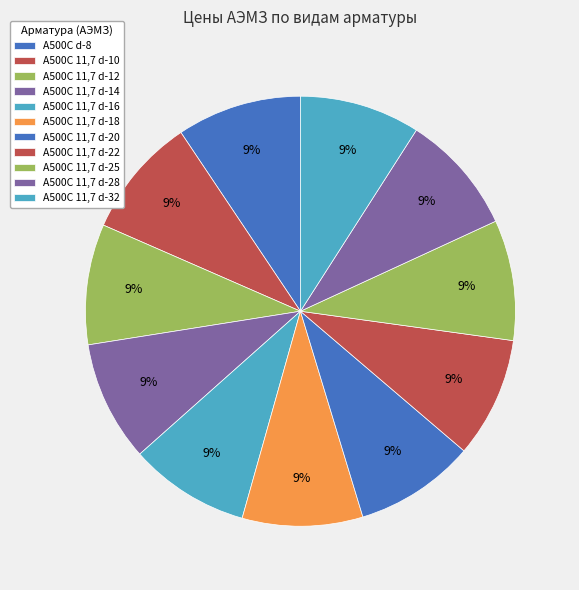

Is it true that А500С 11,7 d-16 is 9% of the pie?

True